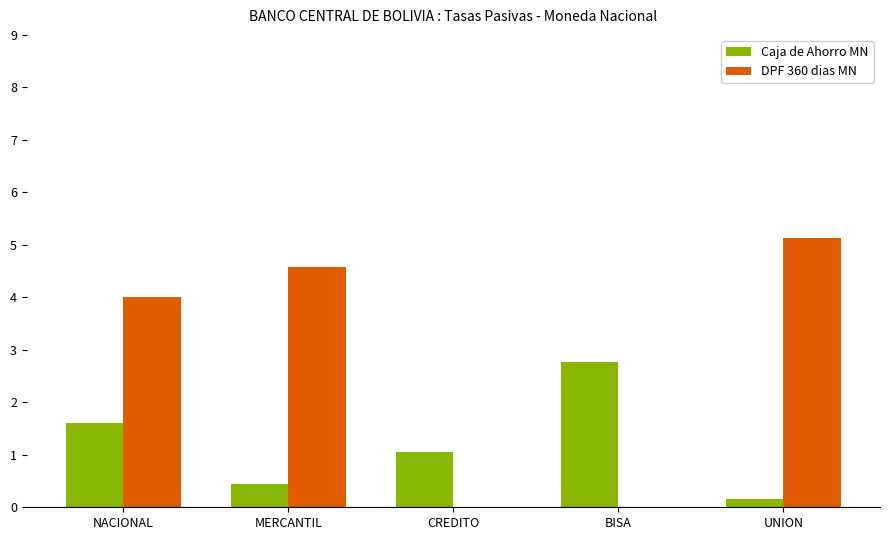

Between MERCANTIL and CREDITO, which series saw the biggest shift?

DPF 360 dias MN